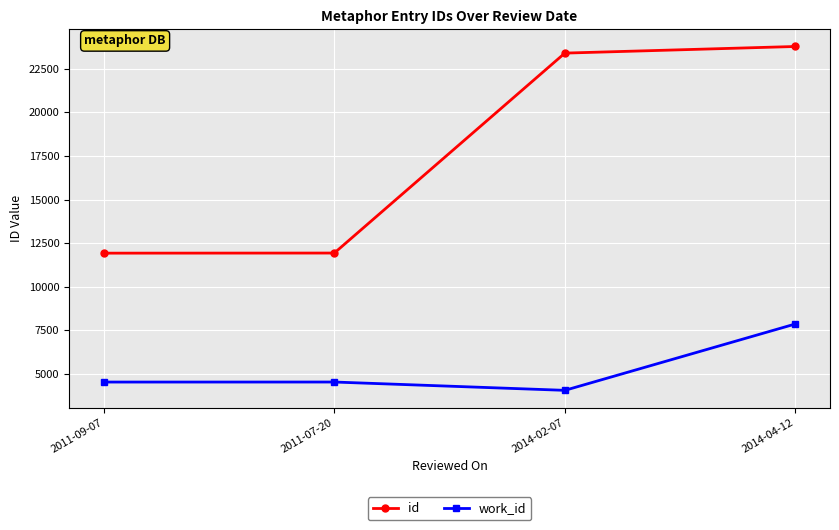

Rank the series by their average value, from lowest to highest.

work_id, id